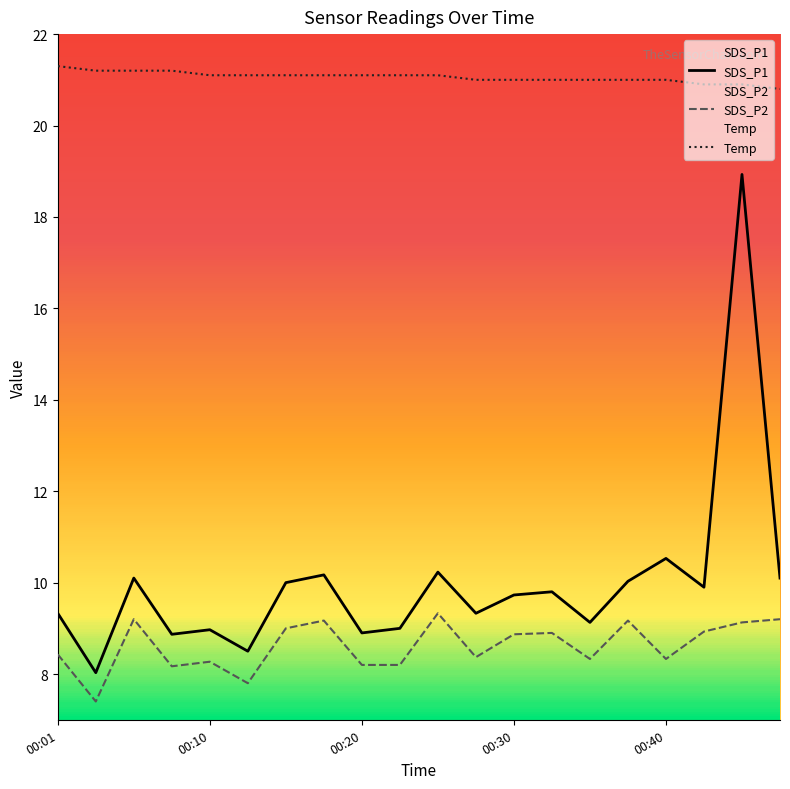

At how many categories does at least one series exceed 18?

20